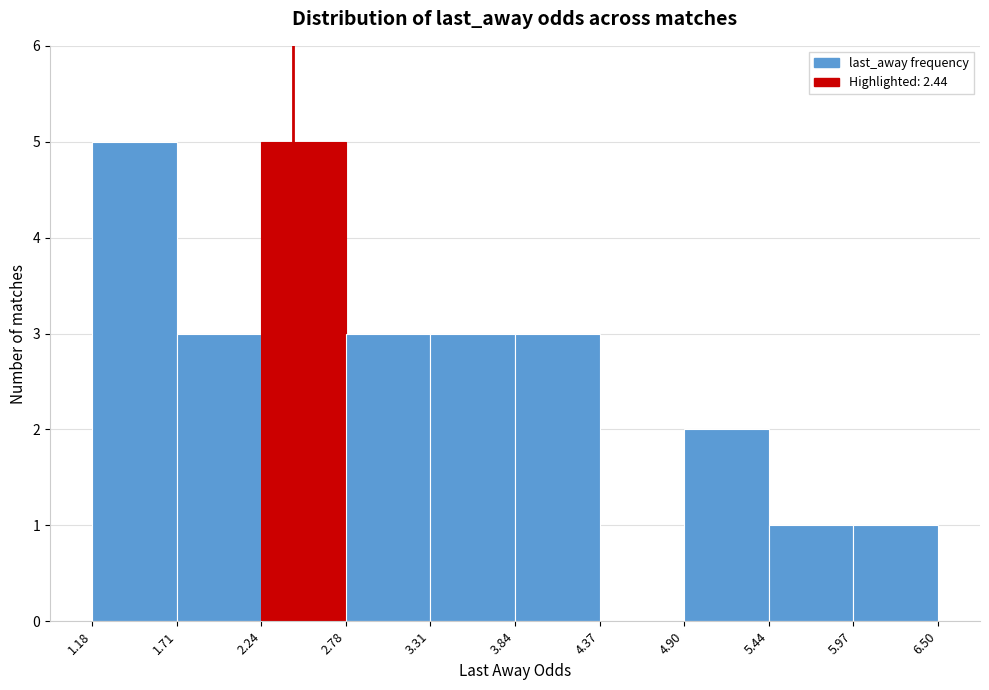

How tall is the bar that spans 4.90 to 5.44 on the x-axis? The values are not printed on the chart, so give them approximately, as read against the axis.

2